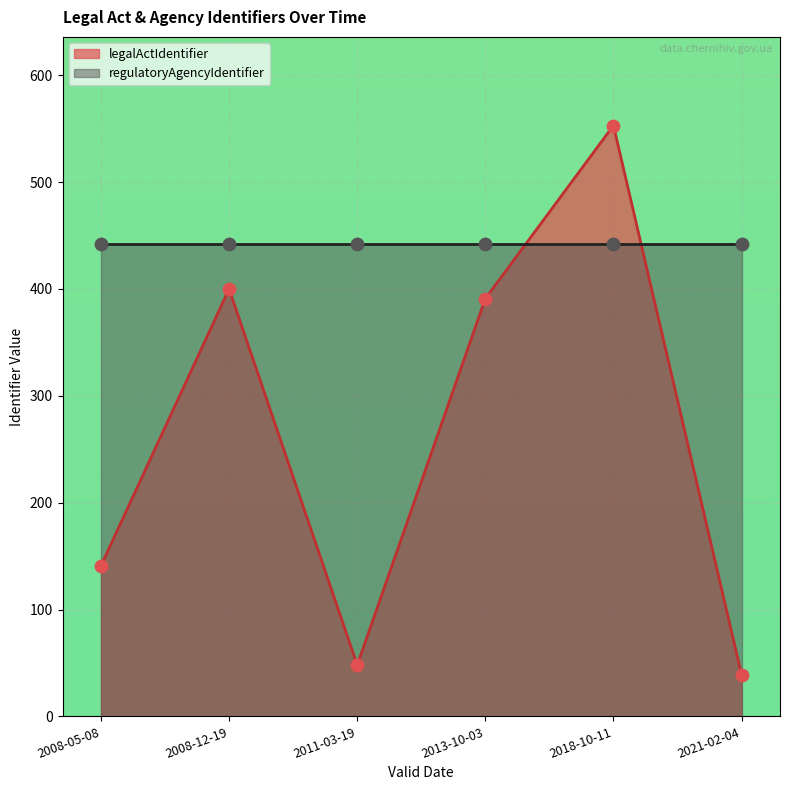

Which has a higher value, 2013-10-03 or 2021-02-04?

2013-10-03